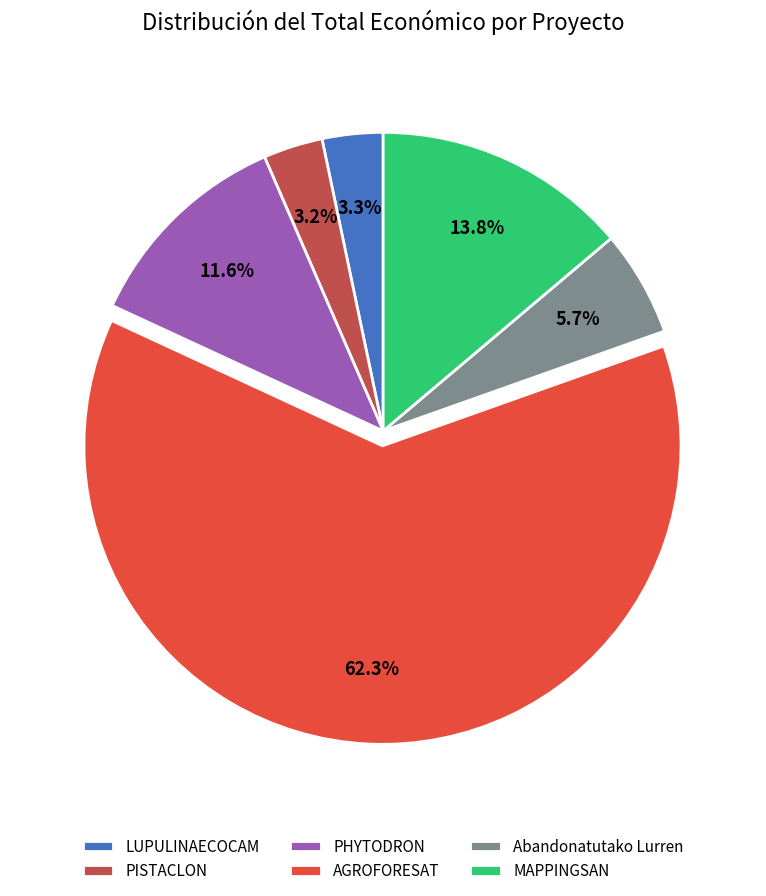

Which category has the biggest portion of the pie?

AGROFORESAT